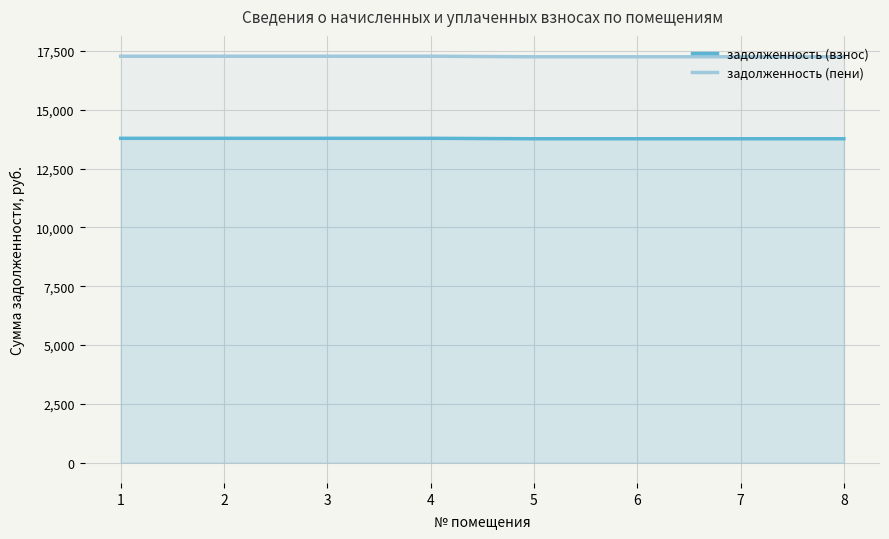

At which category is the sum across all series the highest?

1